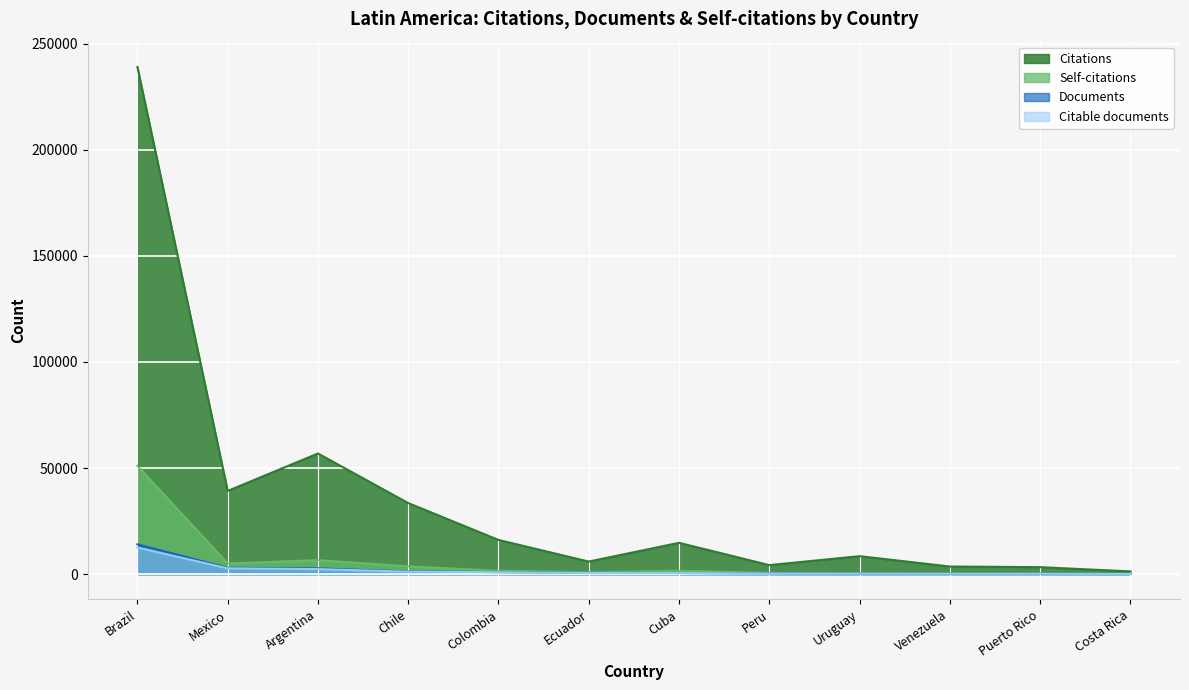

At how many categories does at least one series exceed 11820?

6